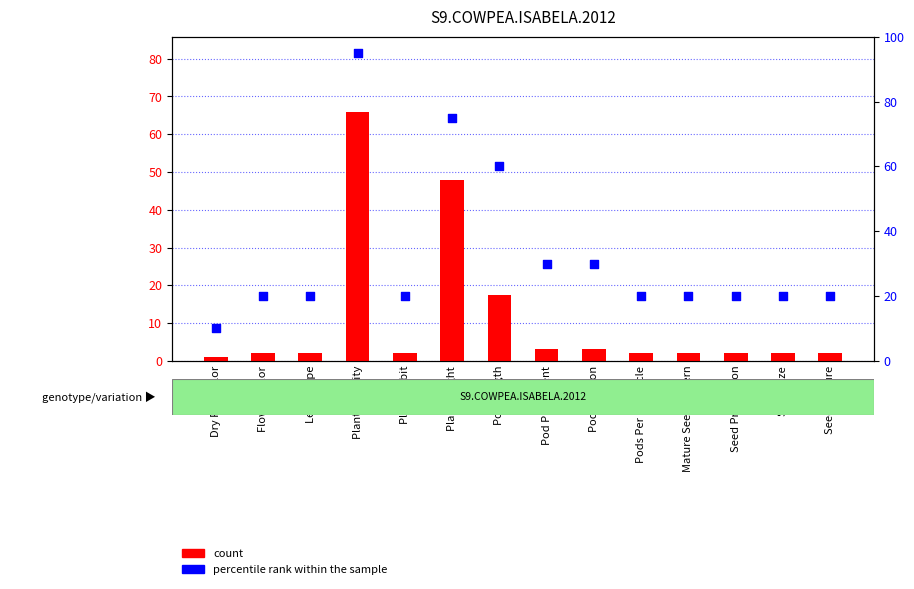

What are all the series names shown in the legend?

count, percentile rank within the sample